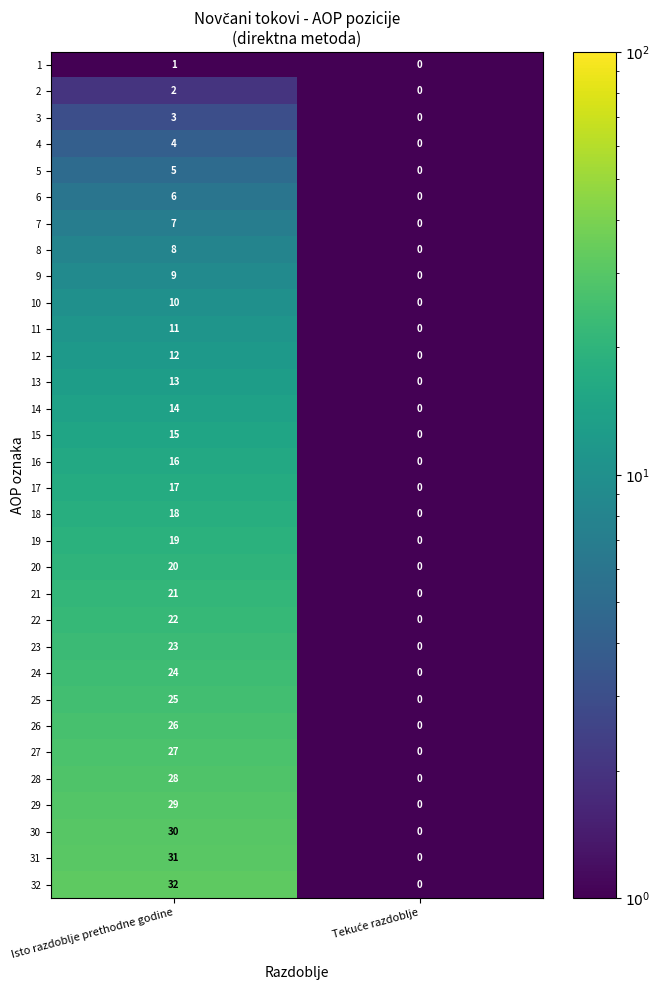

Which category has the highest value in the 12 series?

Isto razdoblje prethodne godine